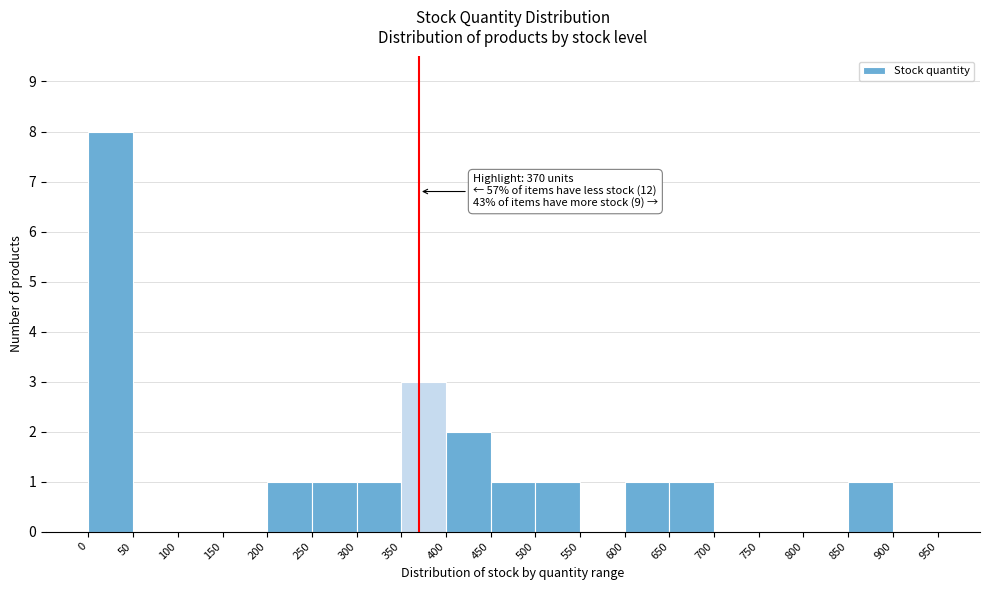

Which range on the x-axis has the tallest bar?

0 to 50